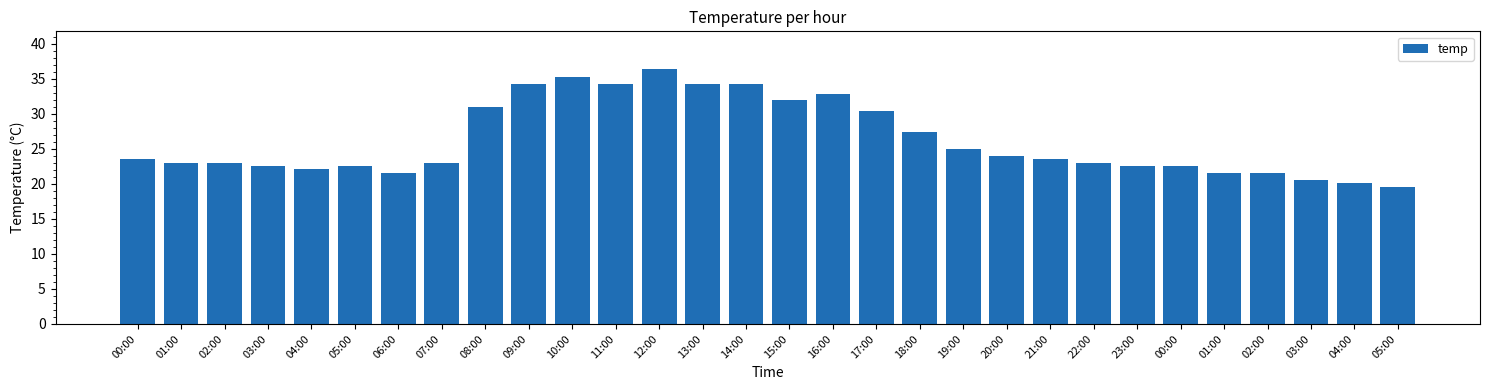

What is the label of the 15th bar from the right?

15:00